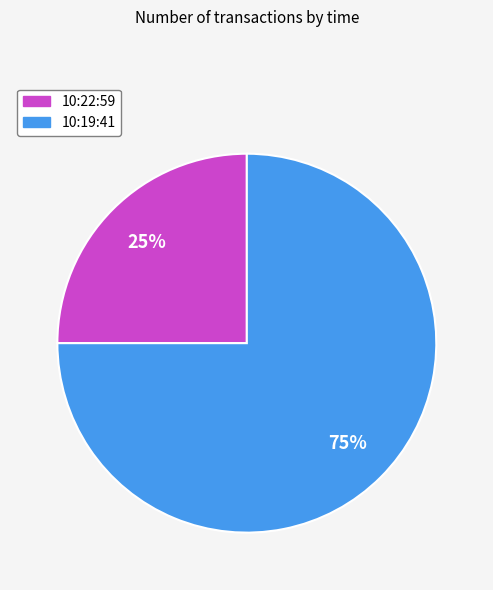

What percentage is the 10:22:59 slice, to the nearest percent?

25%